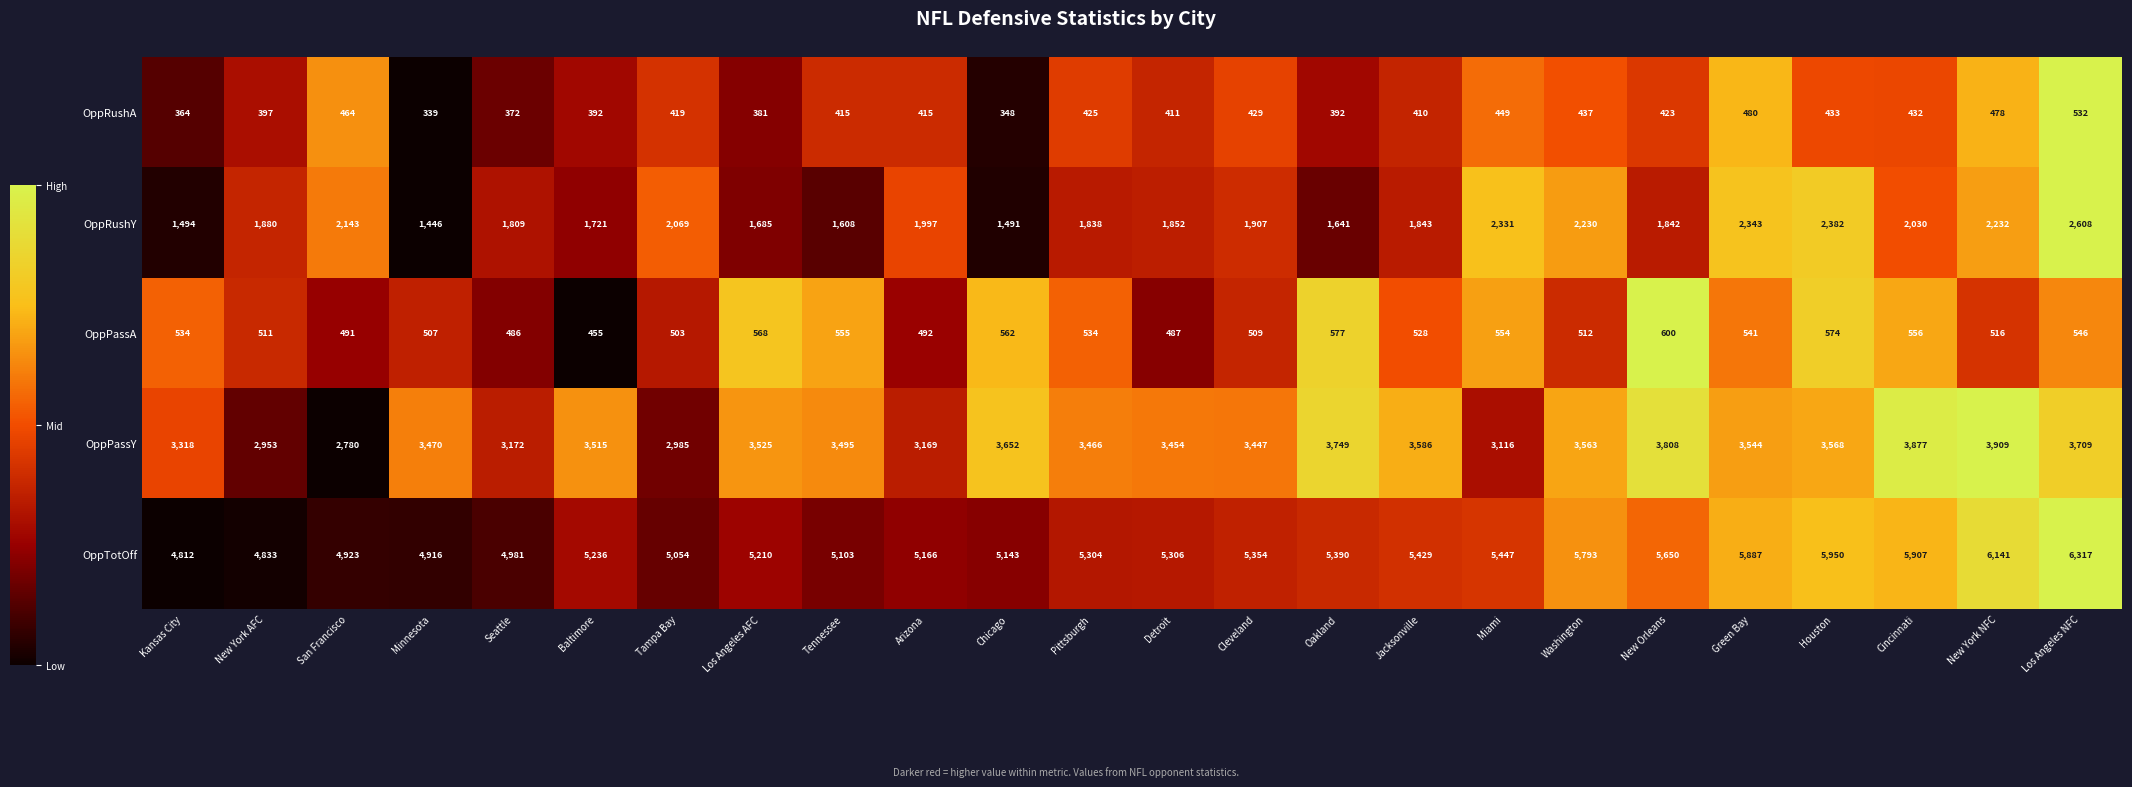

What is the difference between the OppTotOff values at Arizona and Baltimore?

70